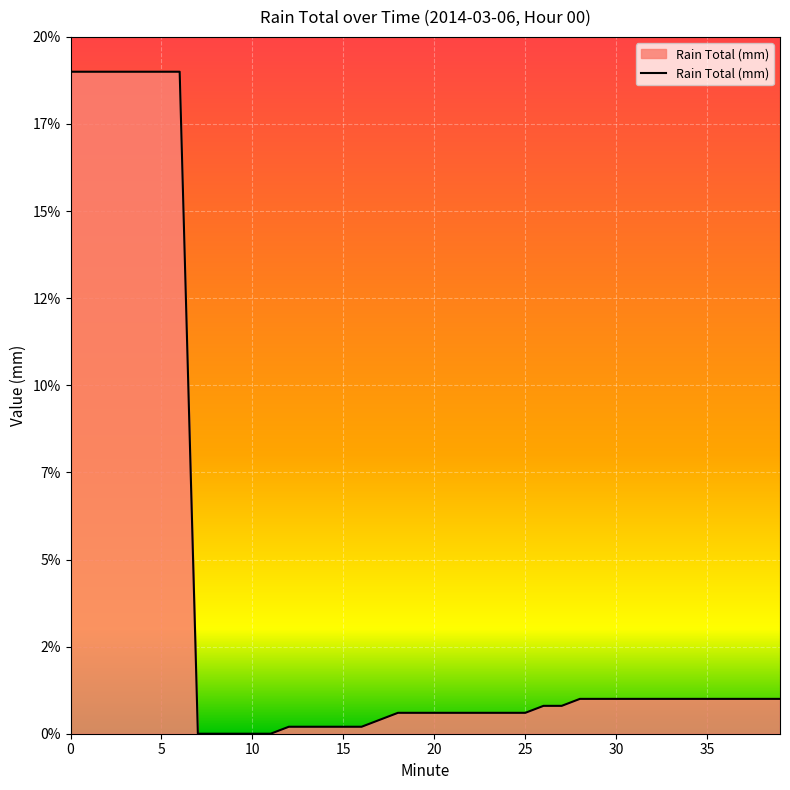

Does the chart have visible grid lines?

Yes